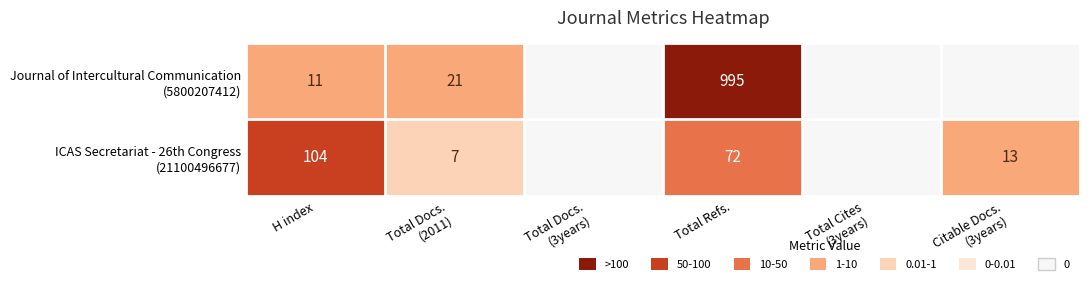

Which series has the widest spread of values?

Journal of Intercultural Communication (5800207412)